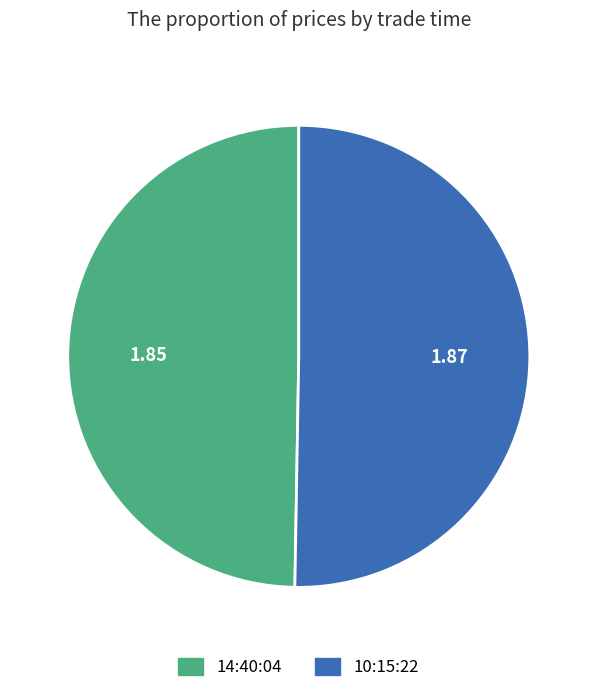

Combined, do 10:15:22 and 14:40:04 account for over 50%?

Yes